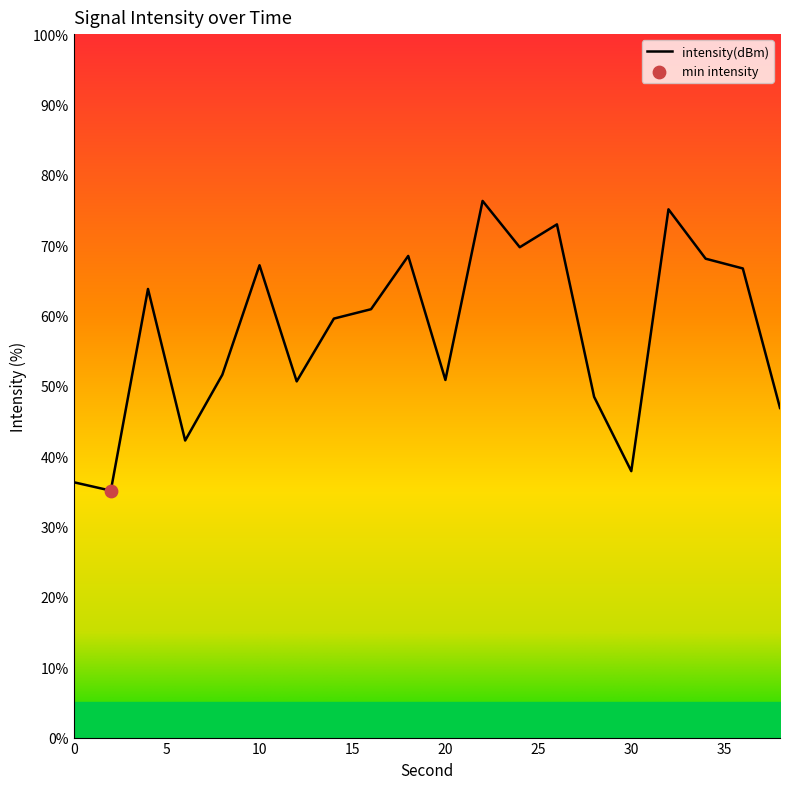

What is the minimum value shown in the chart?

35.1